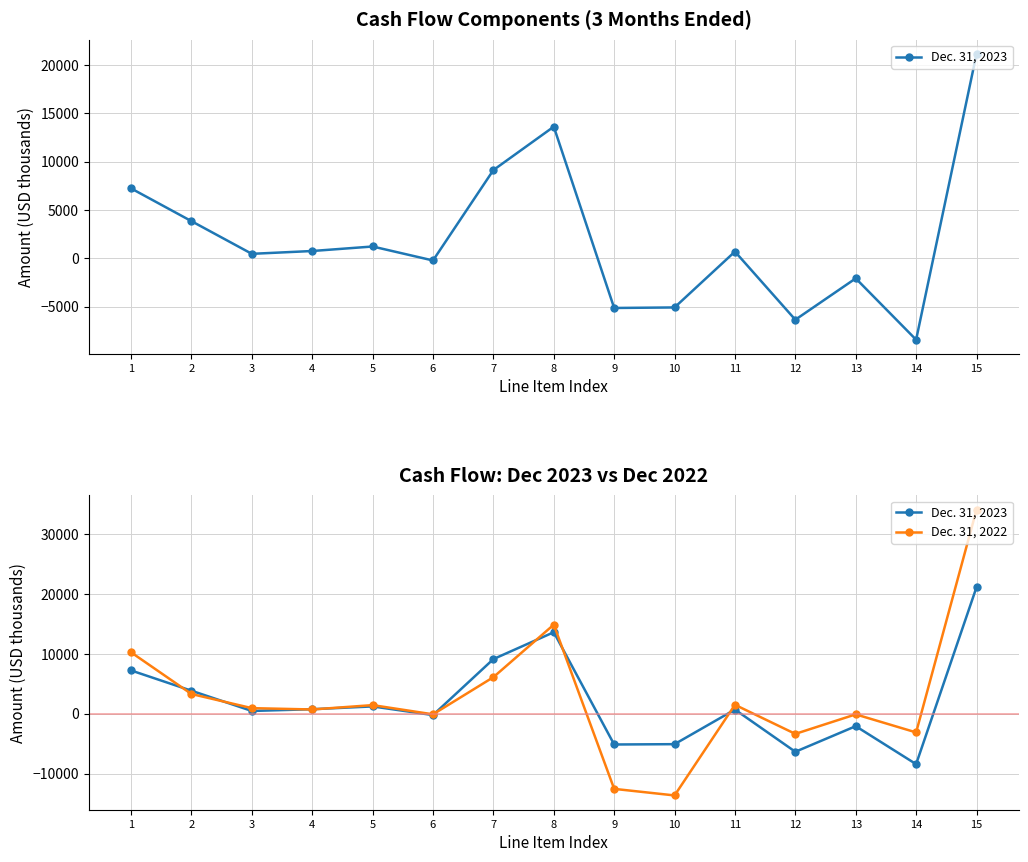

Reading right to left, what are all the values shown in this chart?

Dec. 31, 2023: 21155	-8421	-2072	-6352	701	-5080	-5135	13633	9140	-218	1229	762	470	3853	7244
Dec. 31, 2022: 34108	-3117	-98	-3361	1500	-13650	-12553	14895	6118	-94	1447	719	941	3307	10271